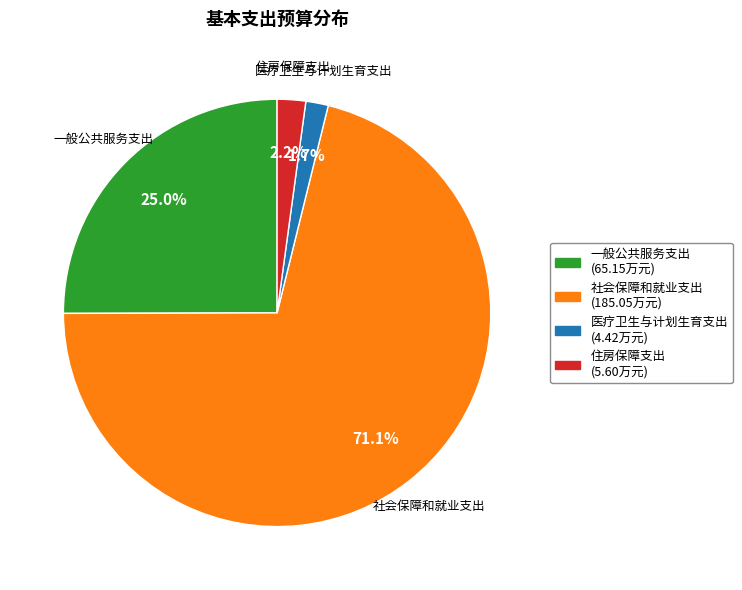

What is the largest slice in the pie chart?

社会保障和就业支出